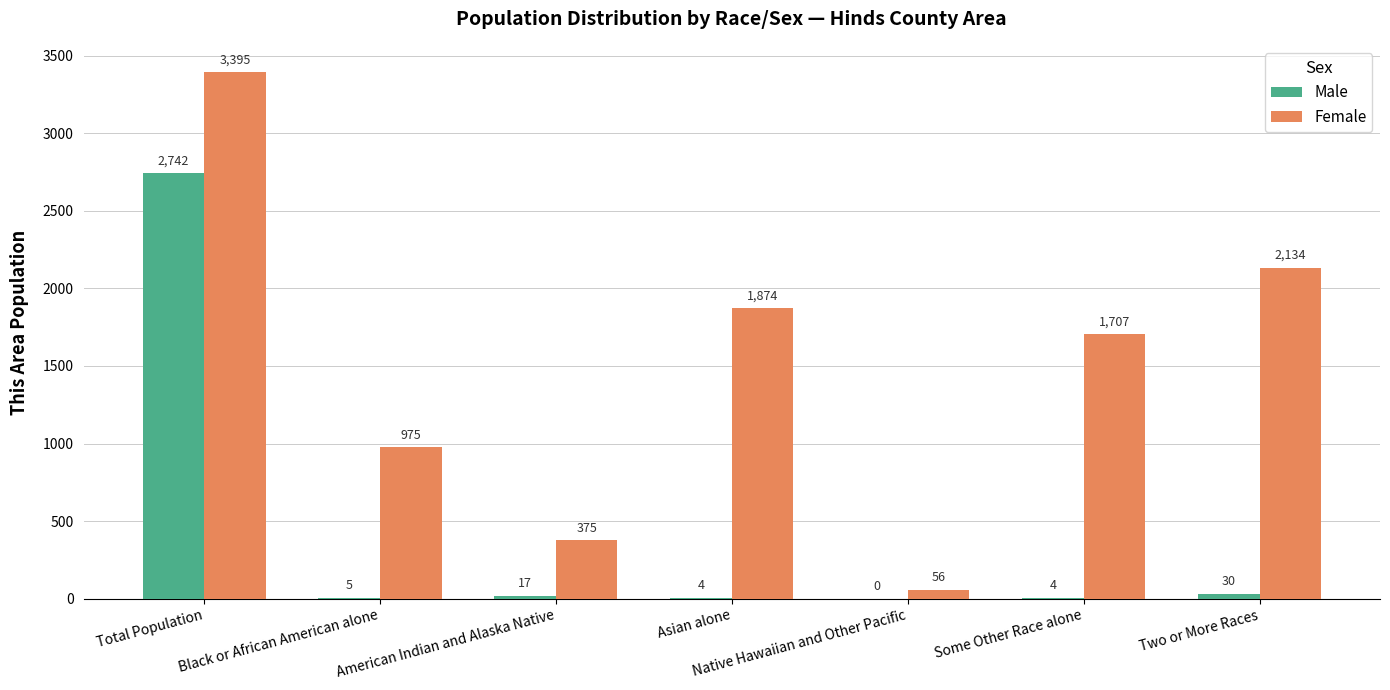

Reading left to right, transcribe all the data shown in this chart.

Male: 2742	5	17	4	0	4	30
Female: 3395	975	375	1874	56	1707	2134